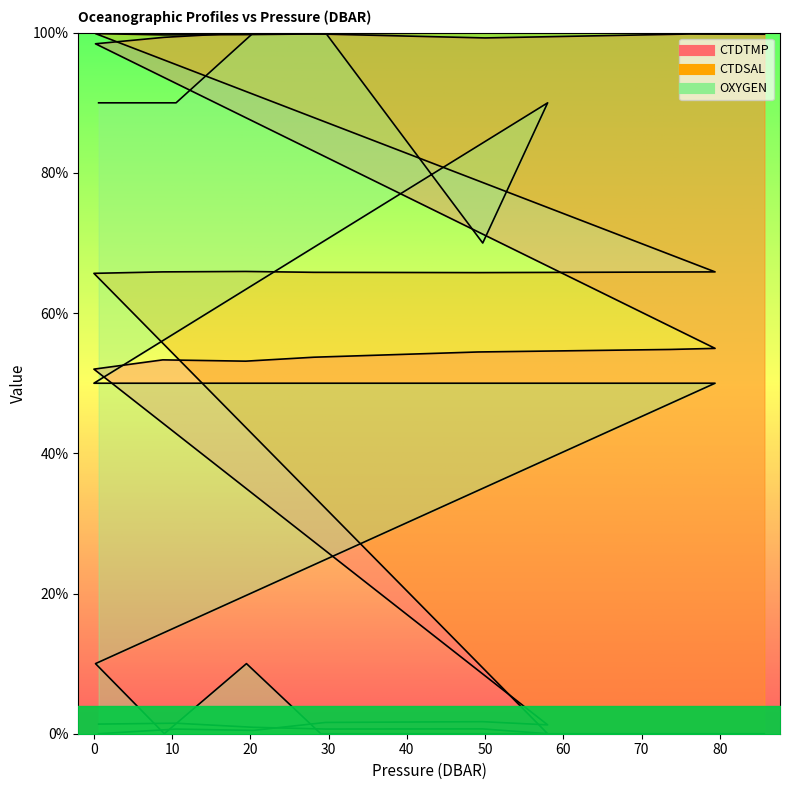

How many interior local valleys does the CTDTMP series have?

4